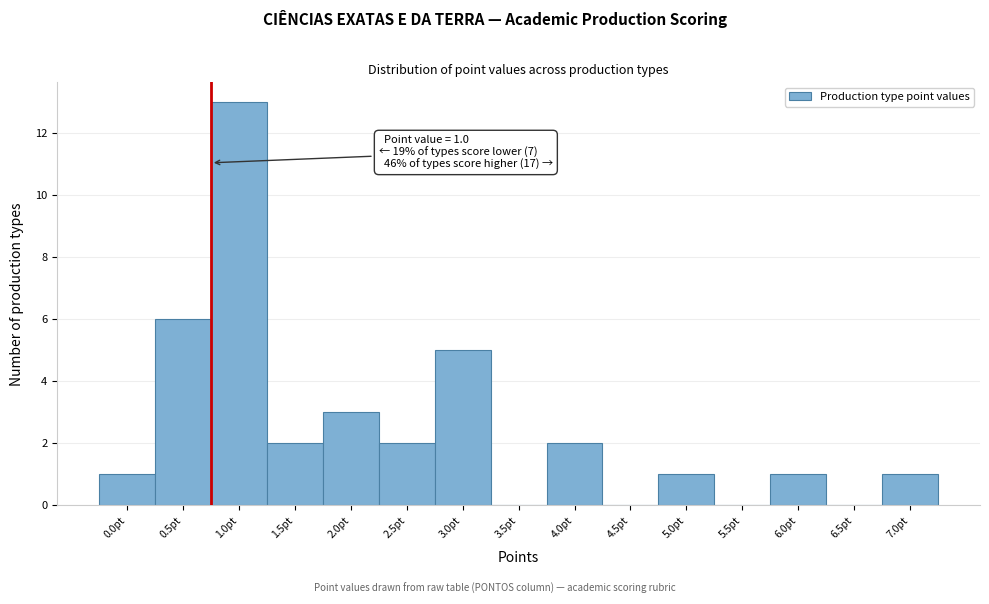

Reading left to right, transcribe all the data shown in this chart.

0.0pt=1	0.5pt=6	1.0pt=13	1.5pt=2	2.0pt=3	2.5pt=2	3.0pt=5	3.5pt=0	4.0pt=2	4.5pt=0	5.0pt=1	5.5pt=0	6.0pt=1	6.5pt=0	7.0pt=1